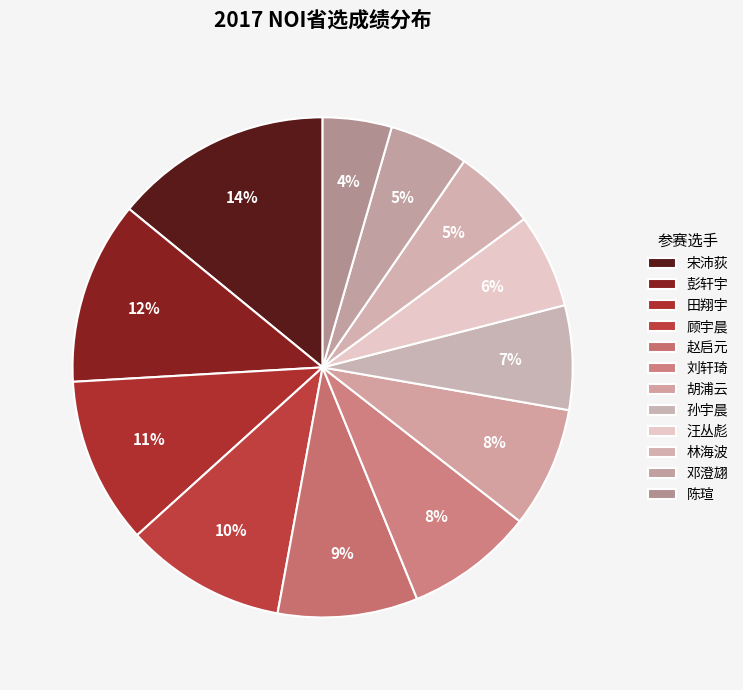

To the nearest percent, what is the combined percentage of 林海波 and 胡浦云?

13%